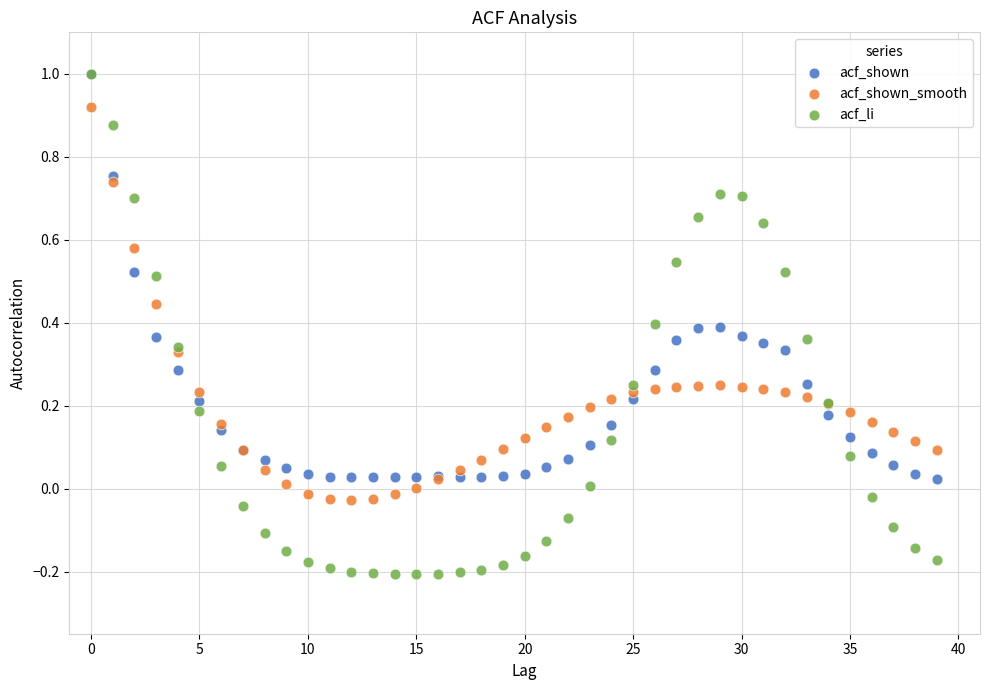

What are all the series names shown in the legend?

acf_shown, acf_shown_smooth, acf_li